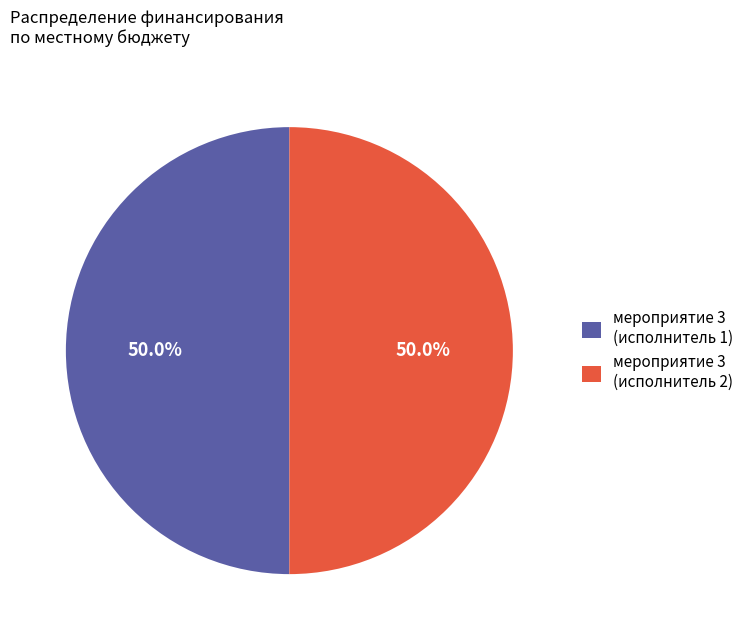

What is the ratio of the value at мероприятие 3 (исполнитель 1) to the value at мероприятие 3 (исполнитель 2)?

1.0